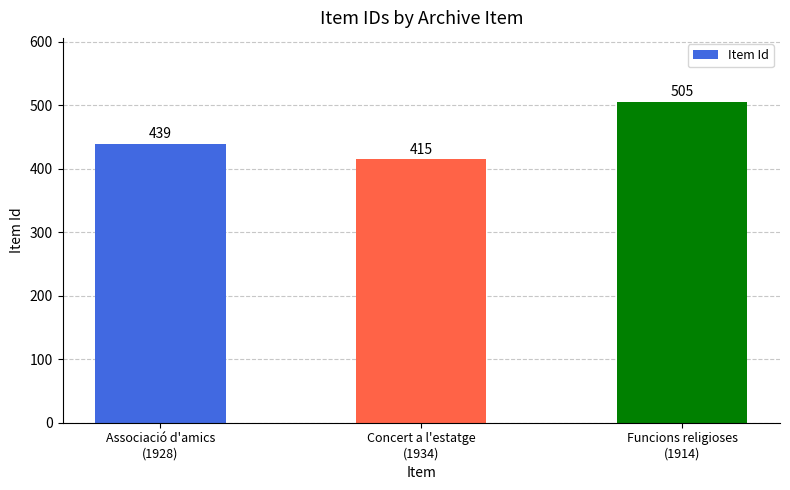

Rank the categories by value from lowest to highest.

Concert a l'estatge
(1934), Associació d'amics
(1928), Funcions religioses
(1914)